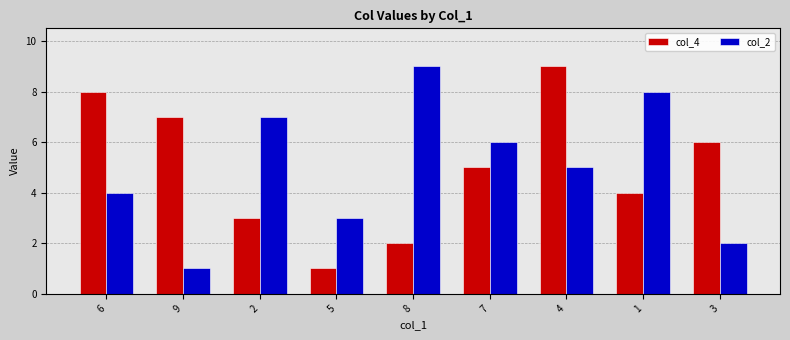

What is the label of the 9th bar from the left?

3